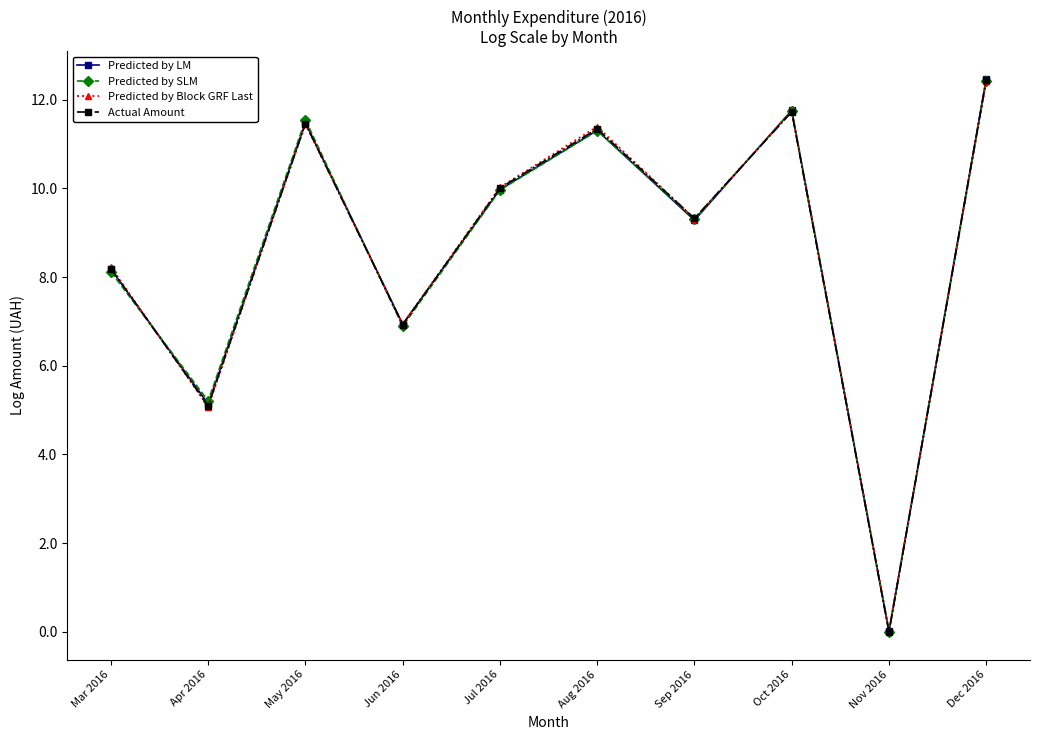

True or false: Predicted by SLM has more than 1 interior local peaks.

True